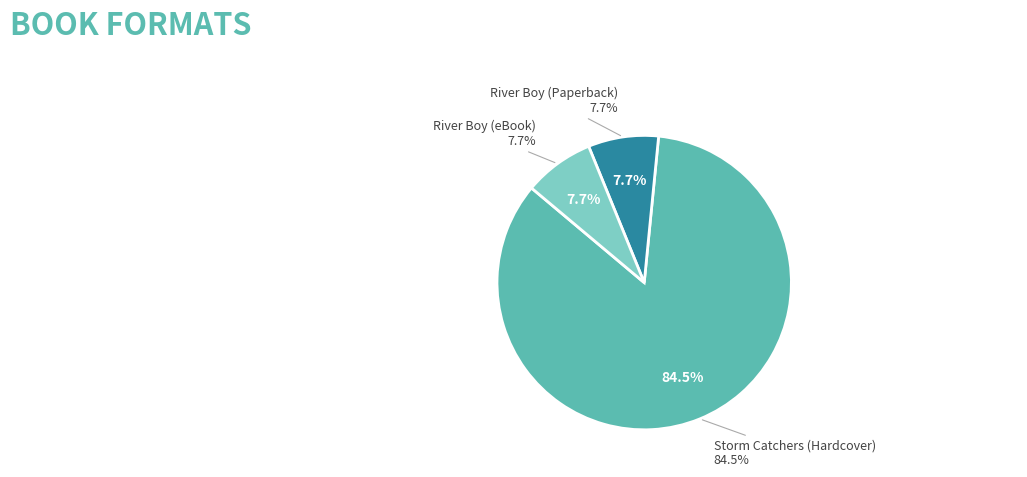

How many segments does this pie chart have?

3